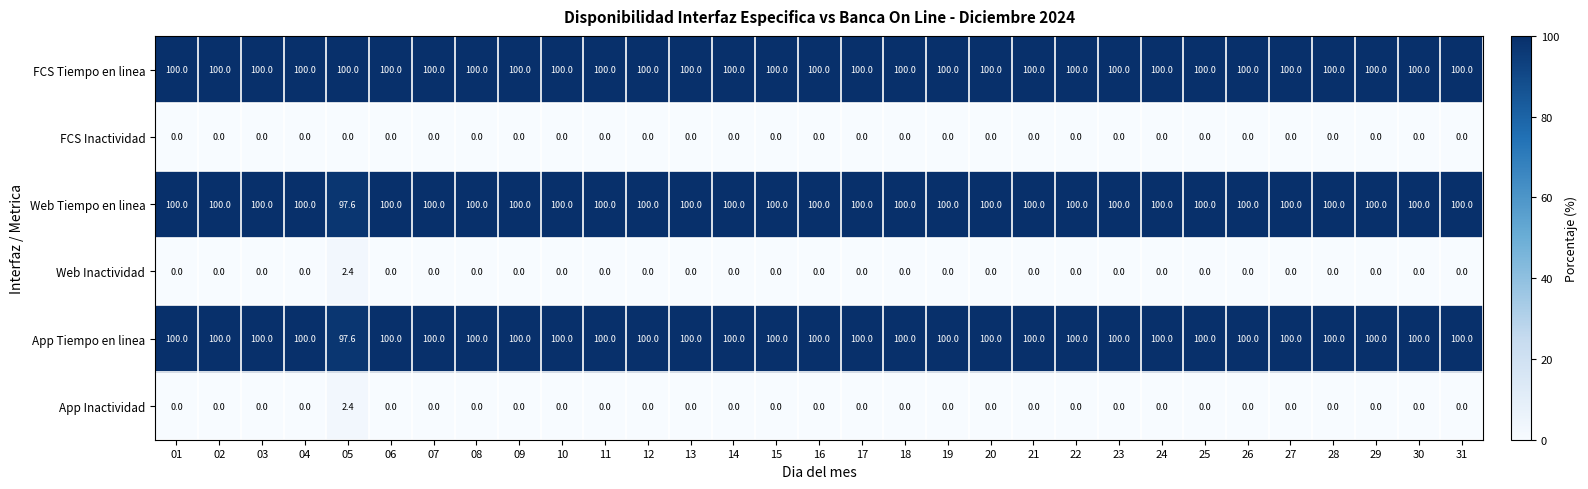

Which series has the largest total across all categories?

FCS Tiempo en linea